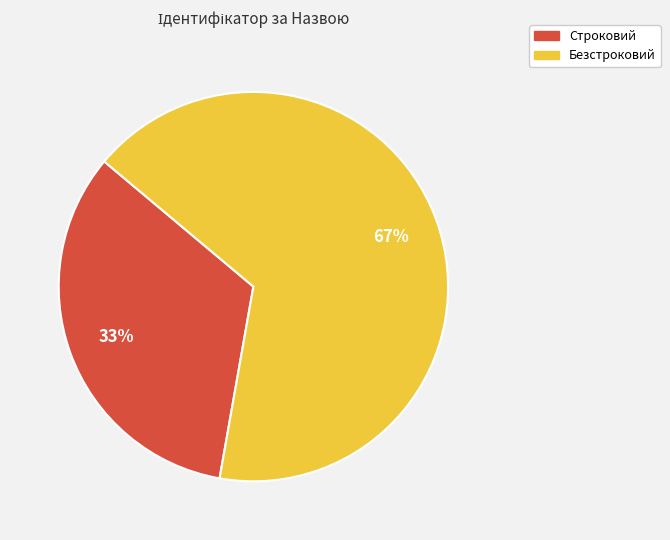

Rank the categories by value from lowest to highest.

Строковий, Безстроковий